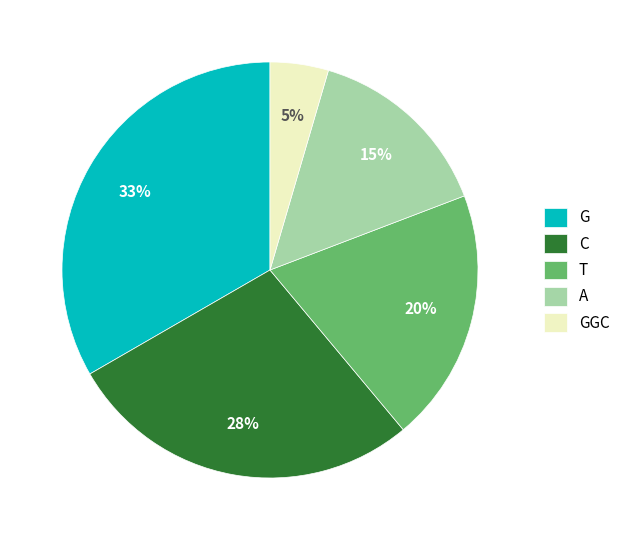

Rank the categories by value from highest to lowest.

G, C, T, A, GGC